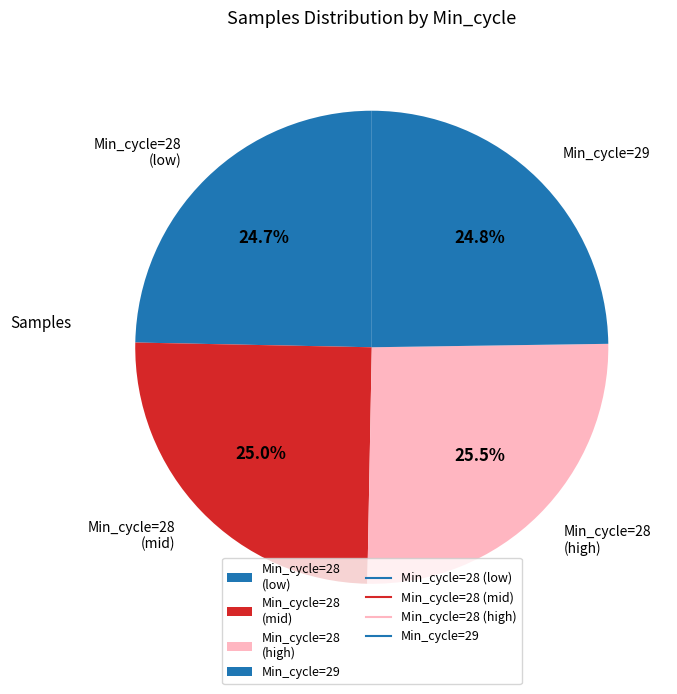

Between Min_cycle=29 and Min_cycle=28 (high), which is larger?

Min_cycle=28 (high)